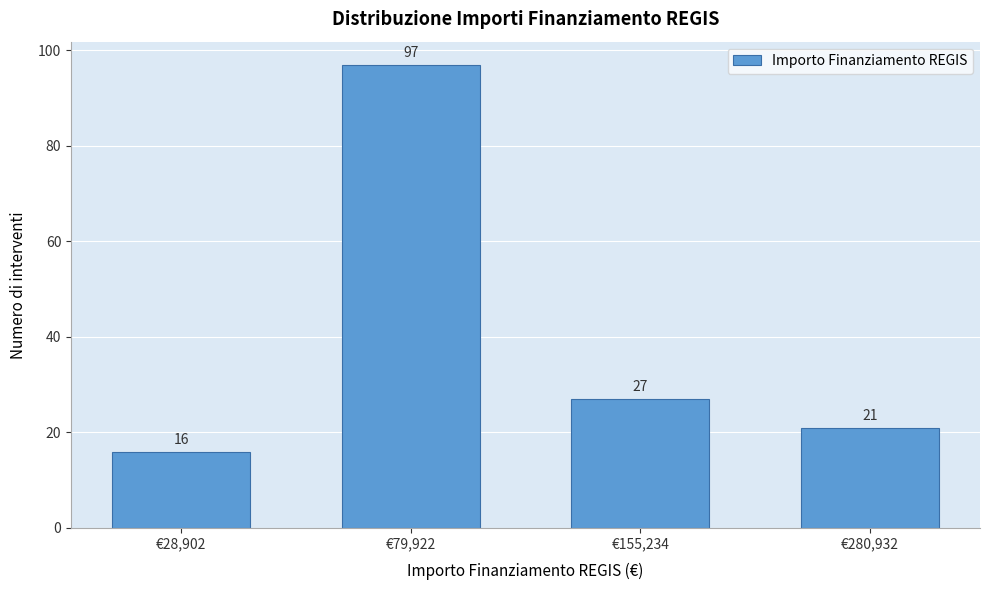

Reading left to right, list all the values displayed in this chart.

16	97	27	21